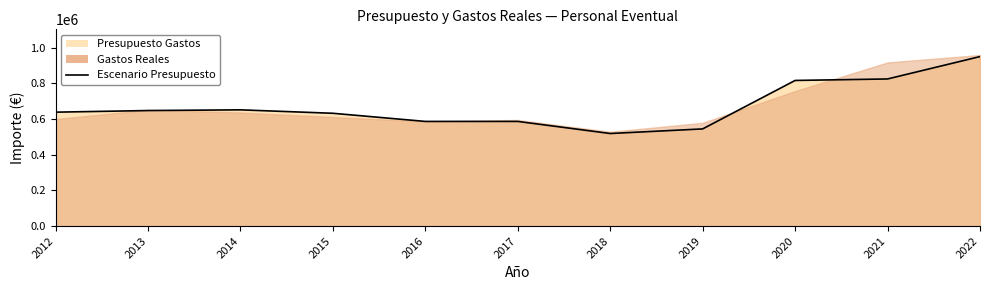

Read the value at 2017.

586161